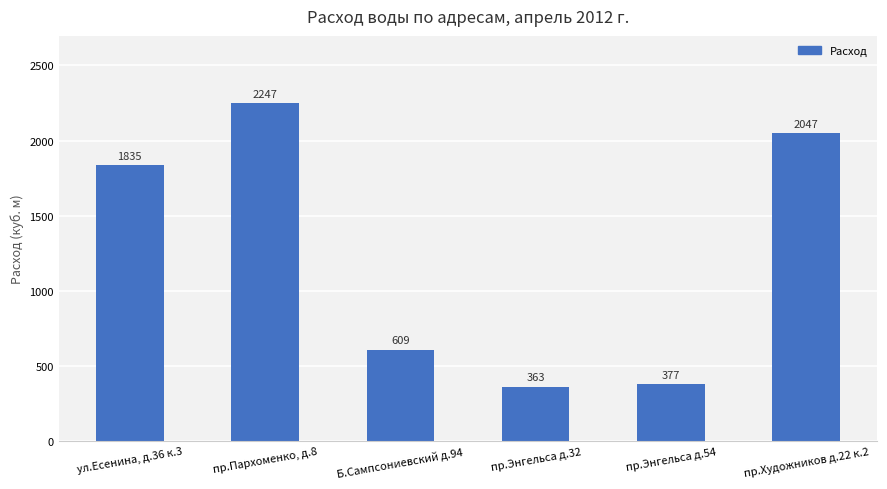

What position from the right is Б.Сампсониевский д.94?

4